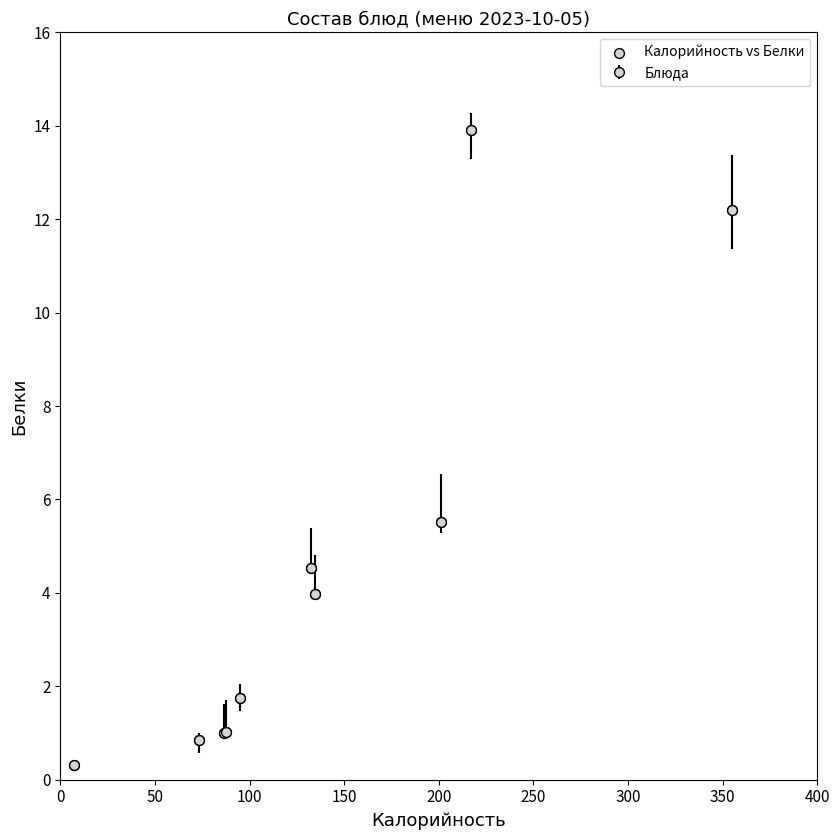

What Y value in the scatter plot is closest to 7?

5.5